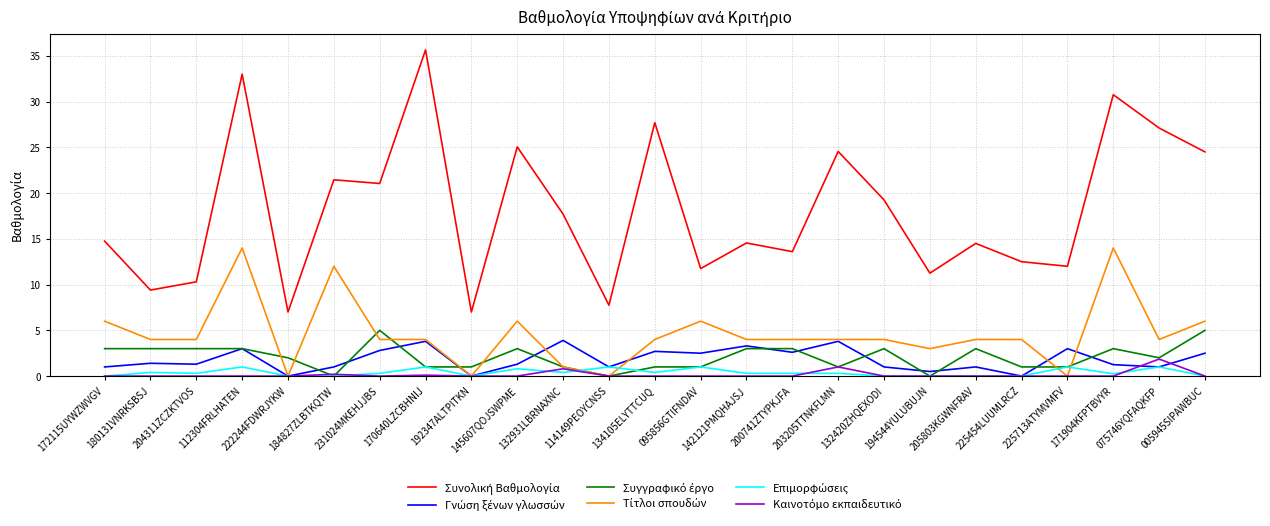

Between 114149PEOYCNSS and 171904KFPTBVYR, which series saw the biggest shift?

Συνολική Βαθμολογία